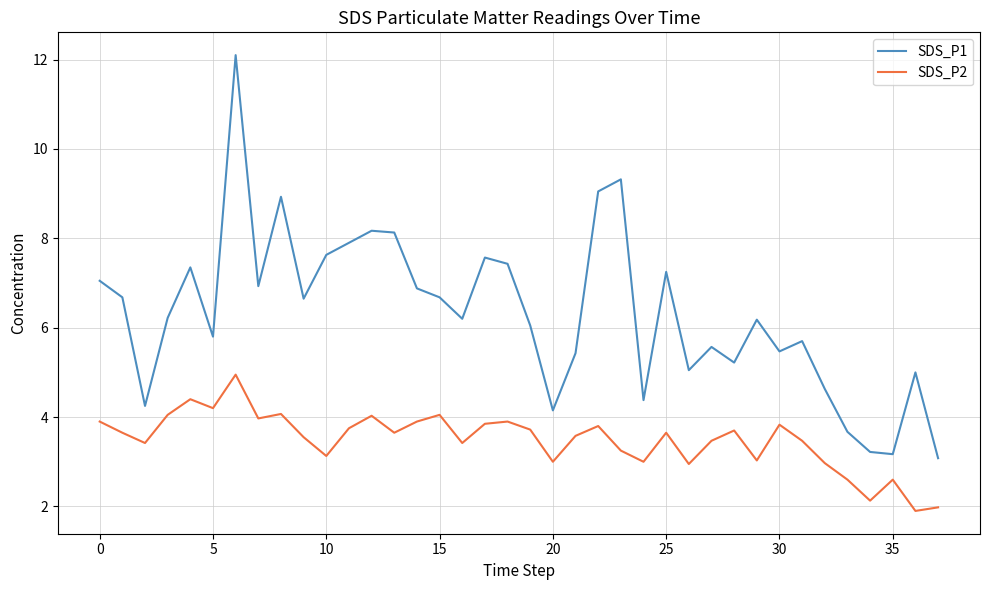

True or false: SDS_P1 and SDS_P2 intersect in this chart.

False